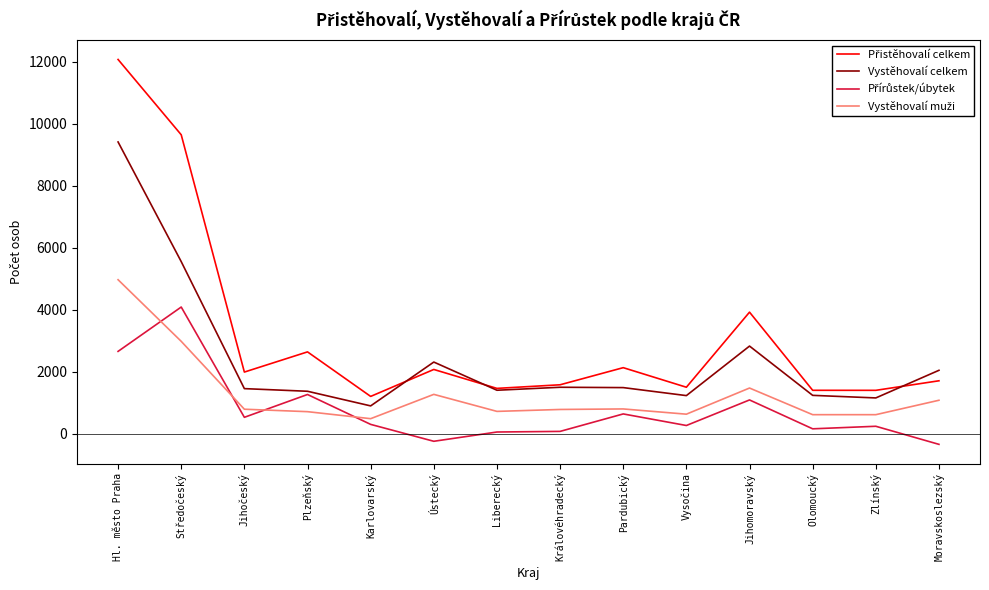

What is the total value across all series at Karlovarský?

2906